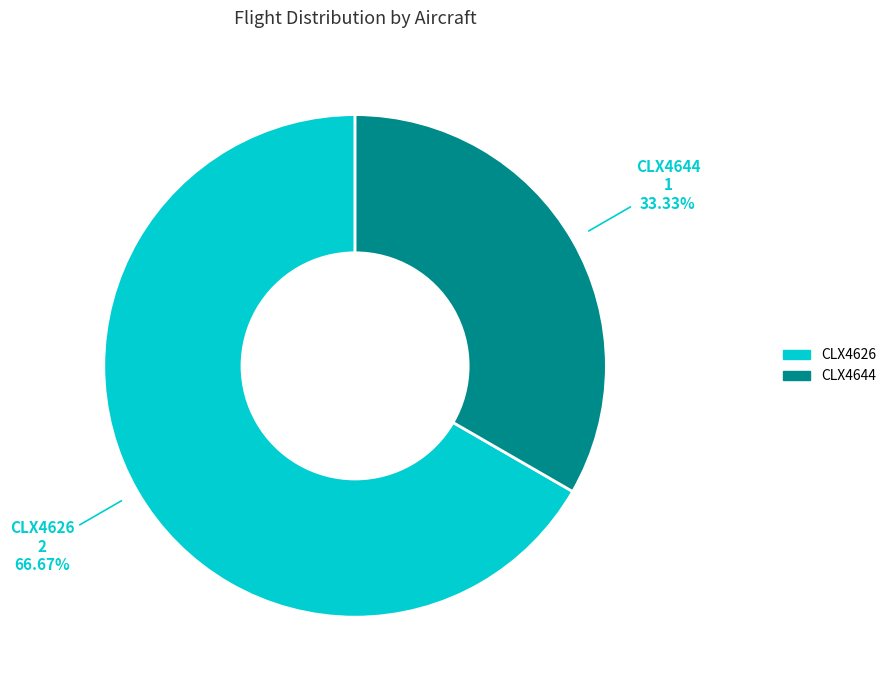

Which slice is the smallest?

CLX4644